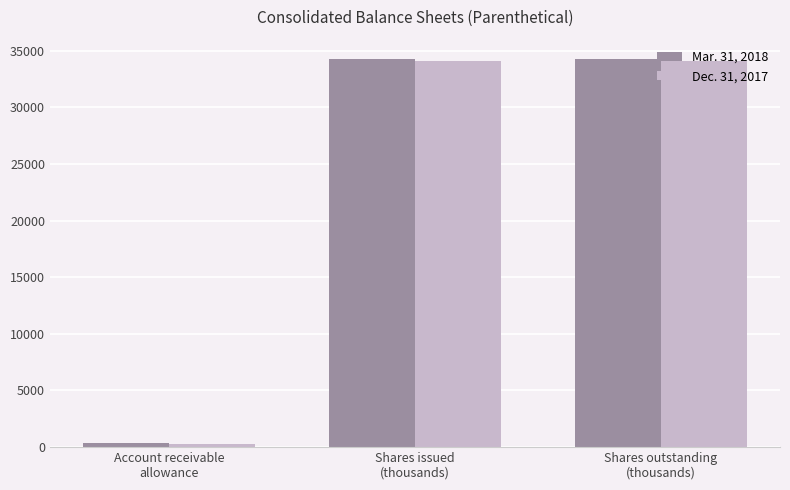

How many bars are there in total?

6